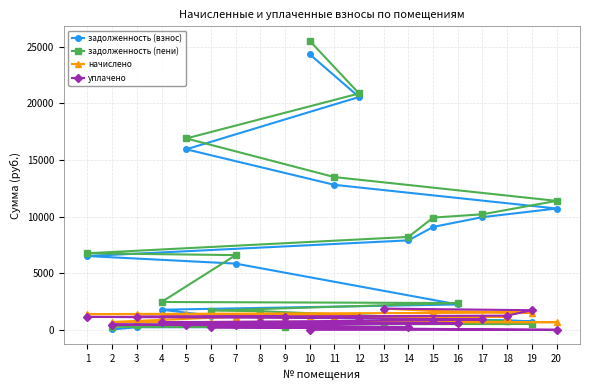

What is the value of the начислено point at the 5th from the left?

1379.0